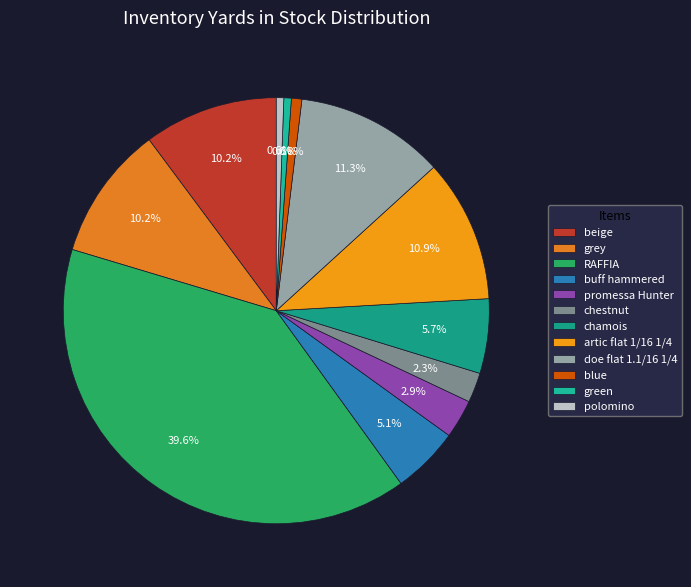

Is there any slice that represents more than half of the pie?

No